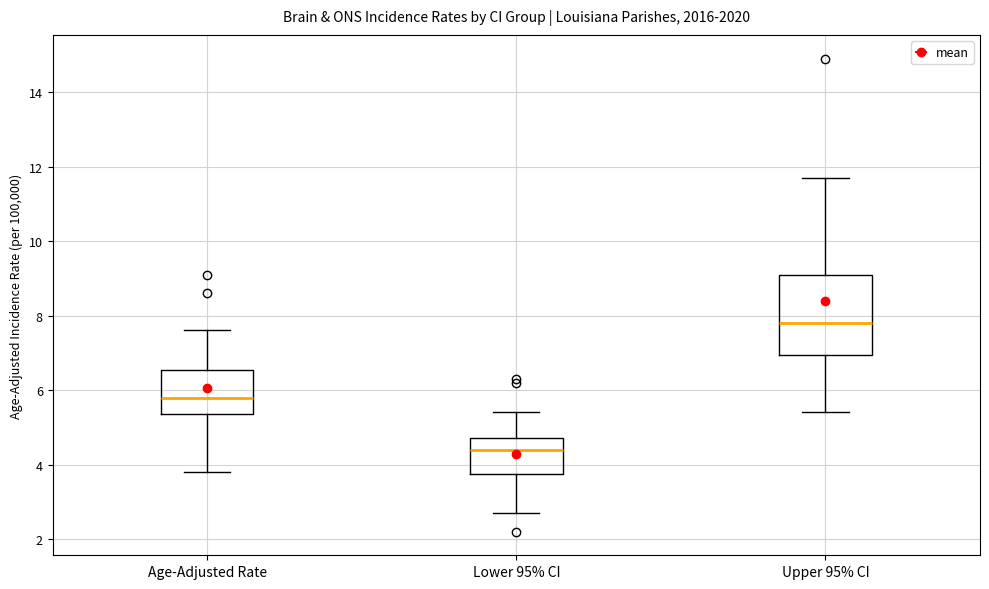

Which box's median line is the highest?

Upper 95% CI